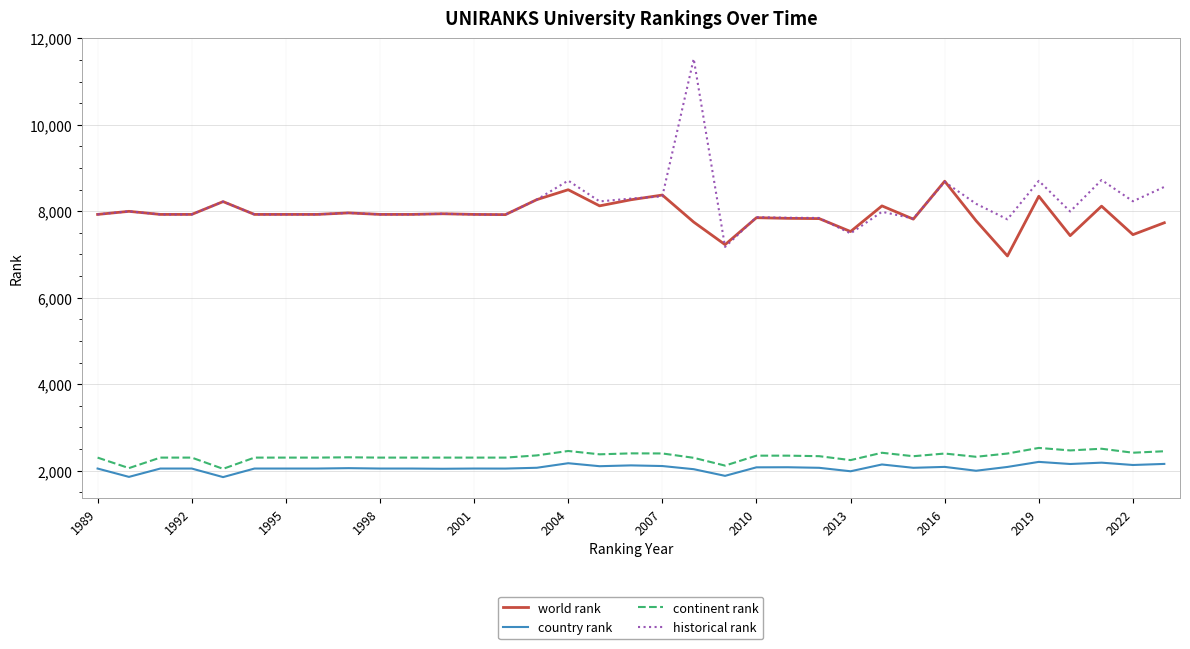

What is the highest value of the world rank series?

8694.0